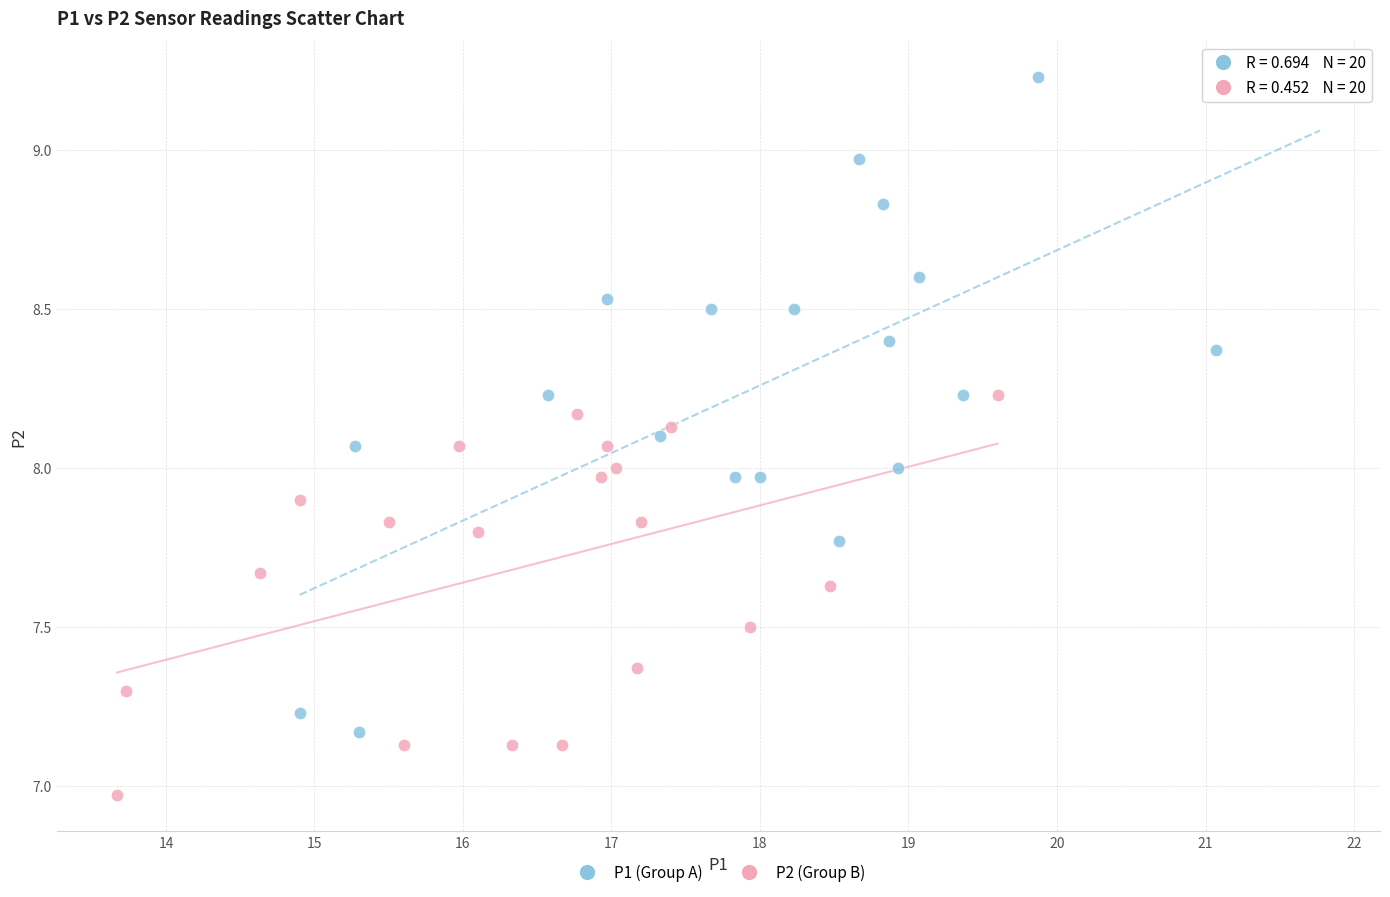

Which series contains the lowest Y value?

P2 (Group B)